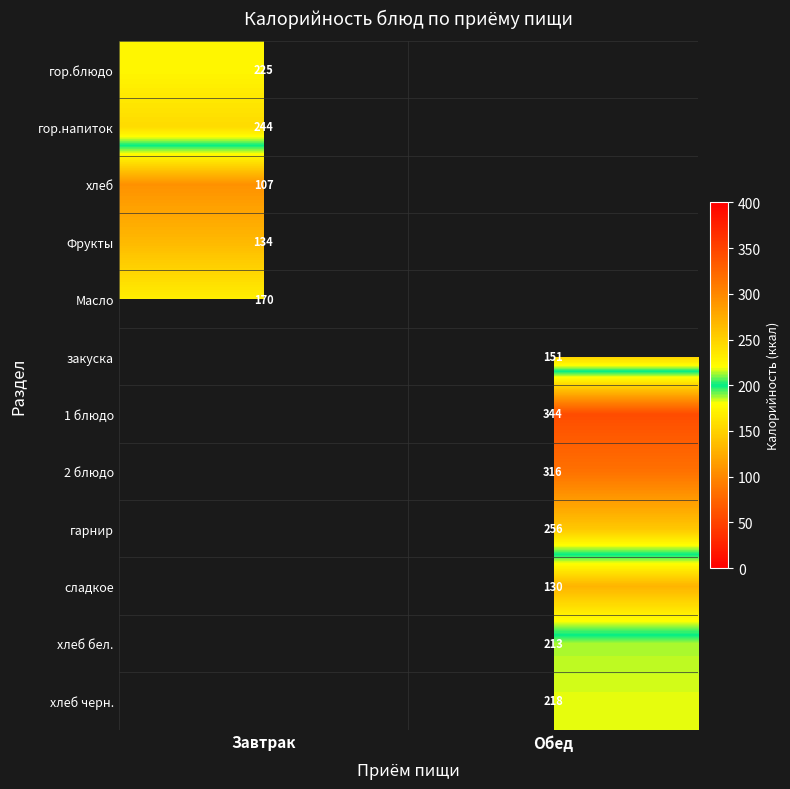

Which category has the lowest value across all series?

Завтрак